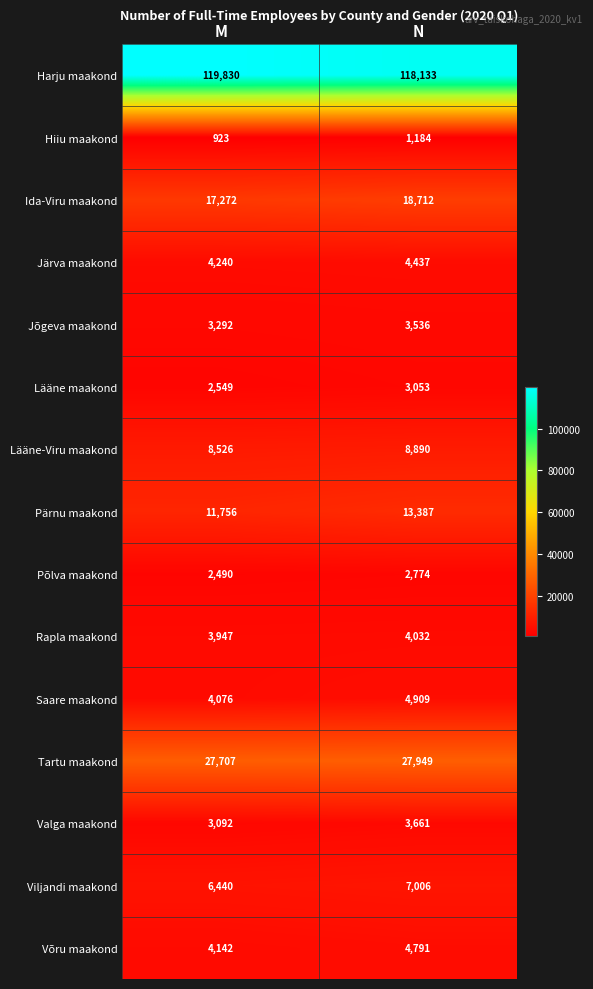

What is the difference between the maximum and minimum values in the Saare maakond series?

833